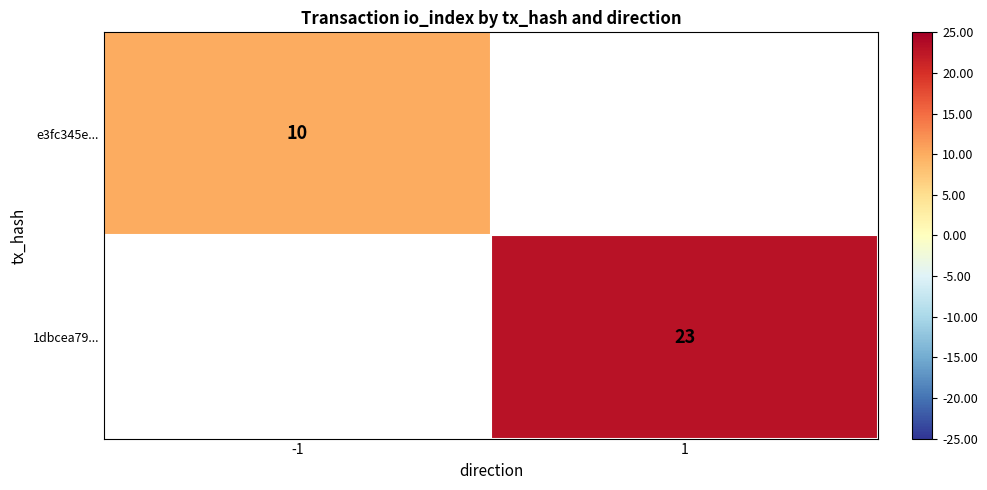

Is it true that 1dbcea79... equals 23 at 1?

True